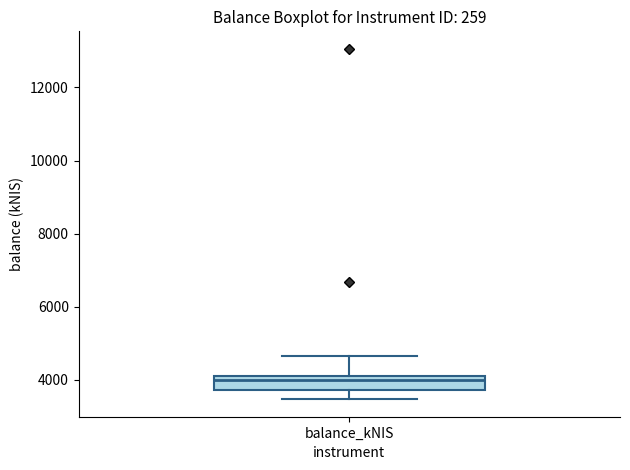

Where is the lower edge of the box for balance_kNIS on the y-axis? The values are not printed on the chart, so give them approximately, as read against the axis.

3800